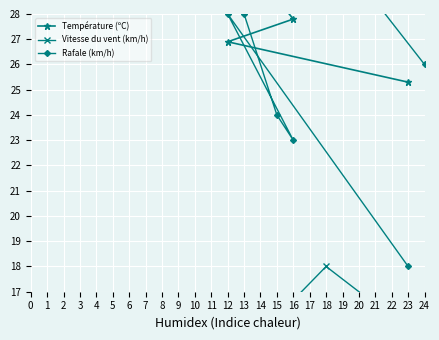

How many lines are shown in the chart?

3